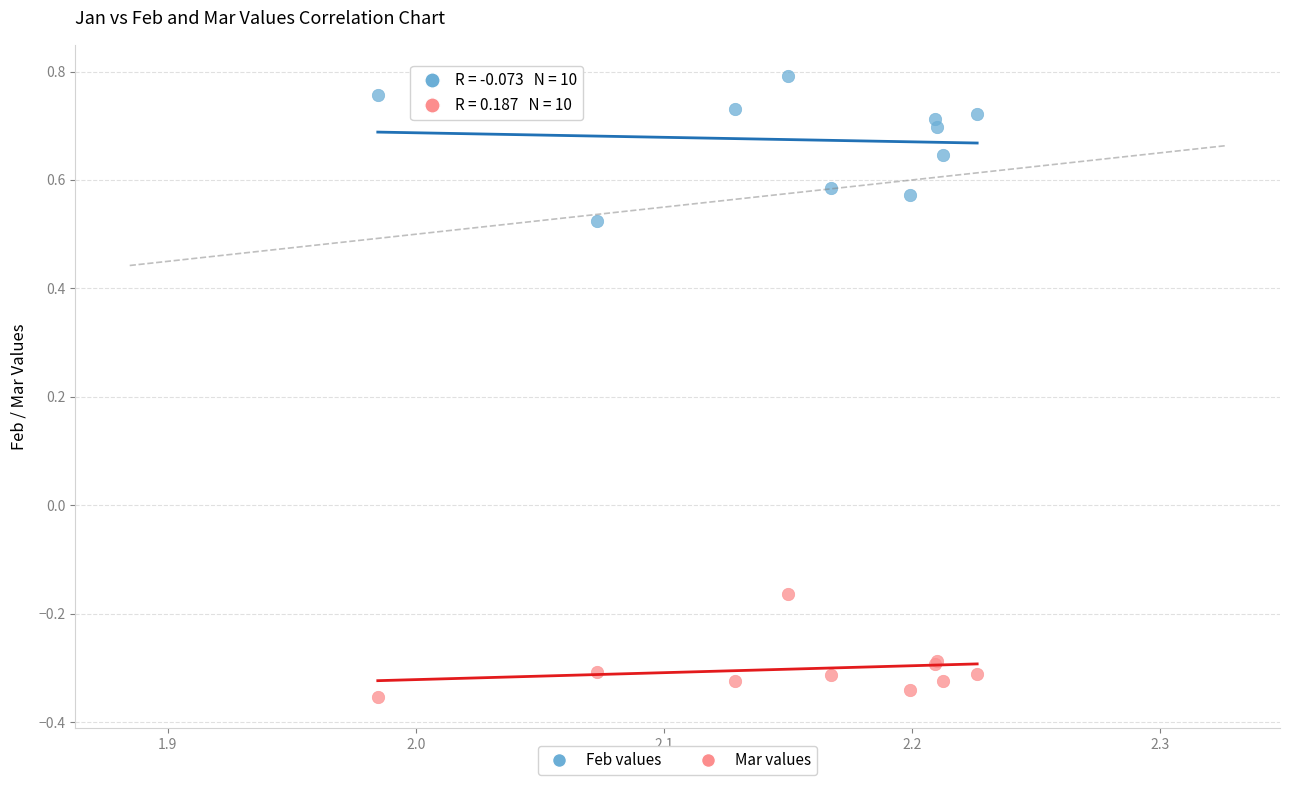

Which series has the largest Y range (max minus min)?

Feb values